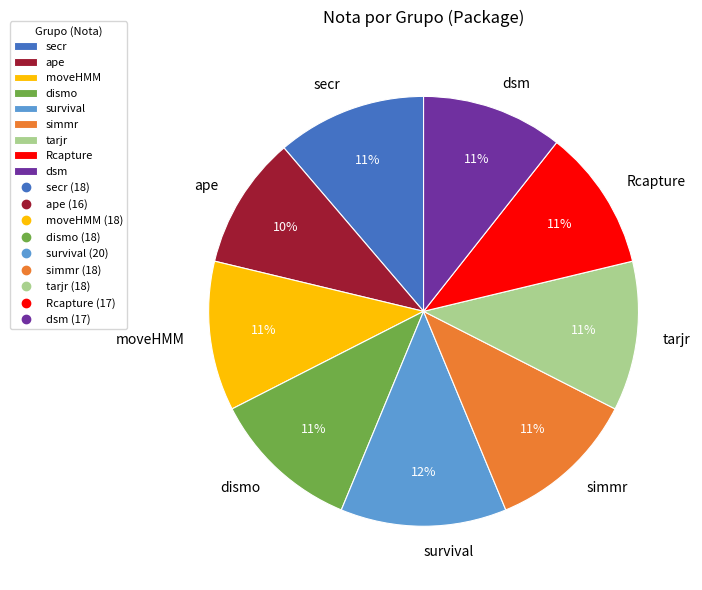

To the nearest percent, what portion does secr represent?

11%